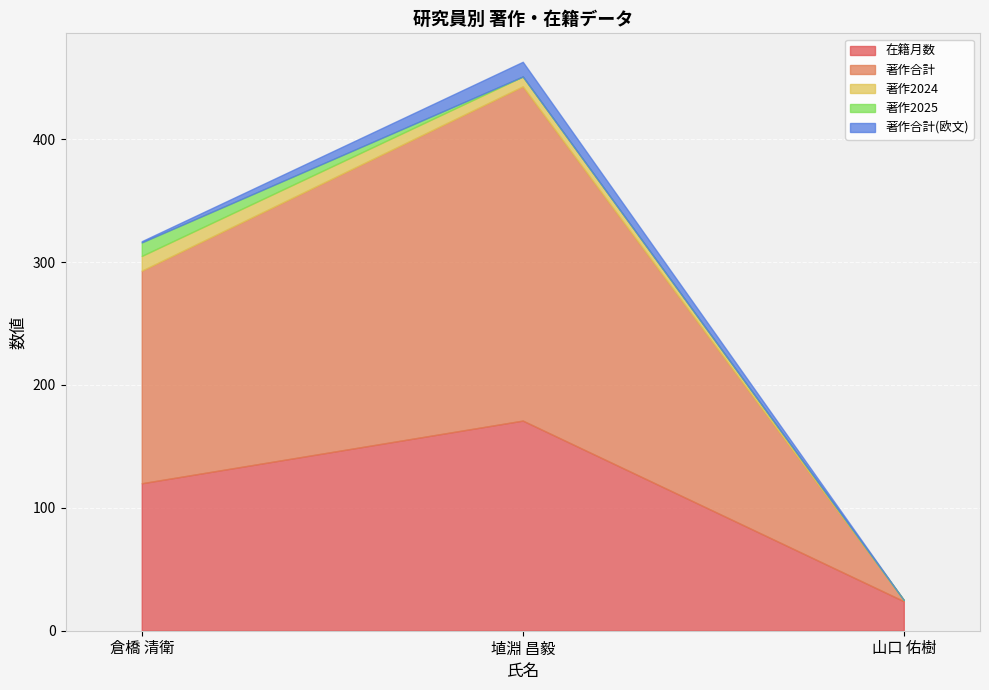

At how many categories does at least one series exceed 257?

1